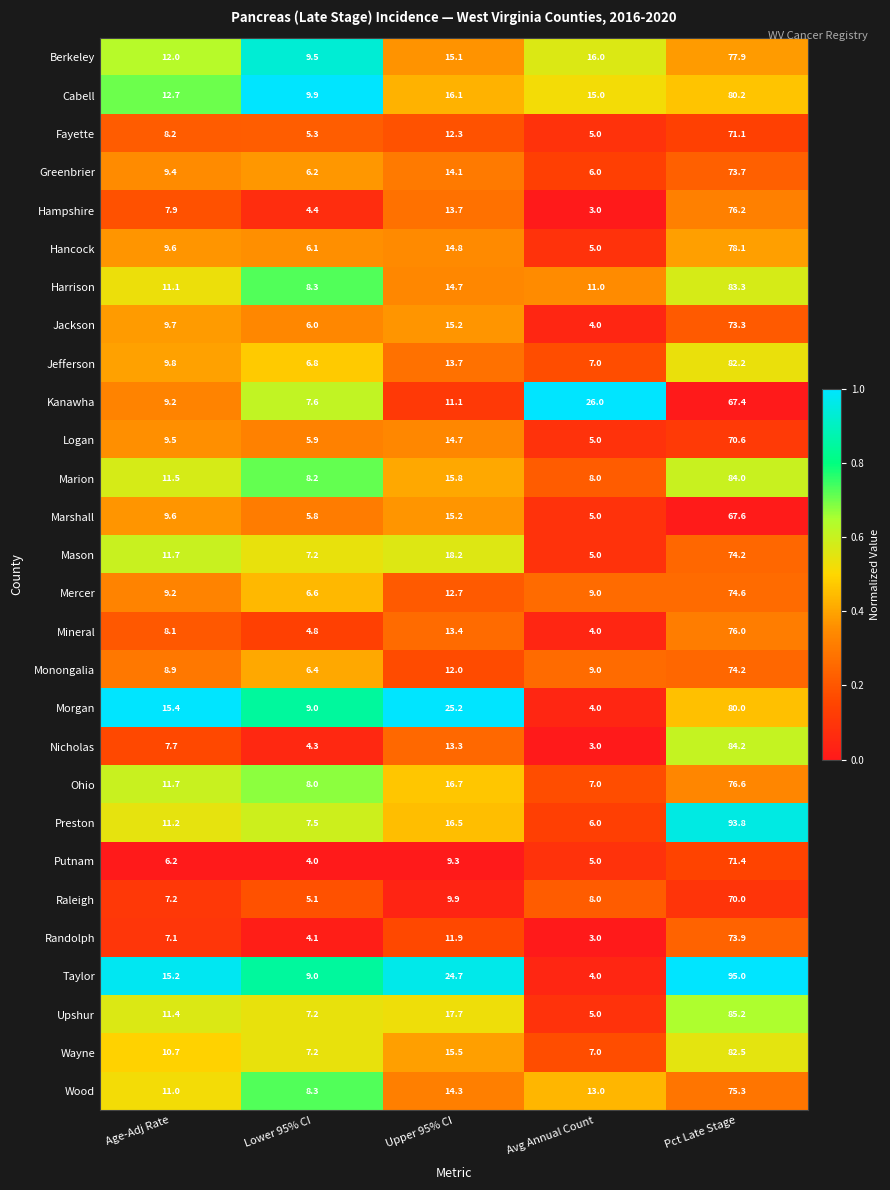

How many series are shown in this chart?

28